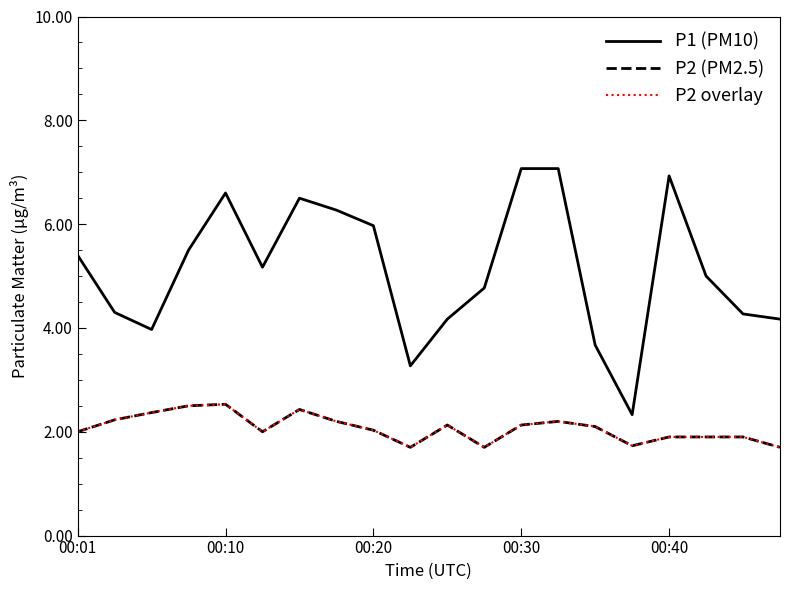

True or false: P1 (PM10) and P2 overlay cross at least once.

False